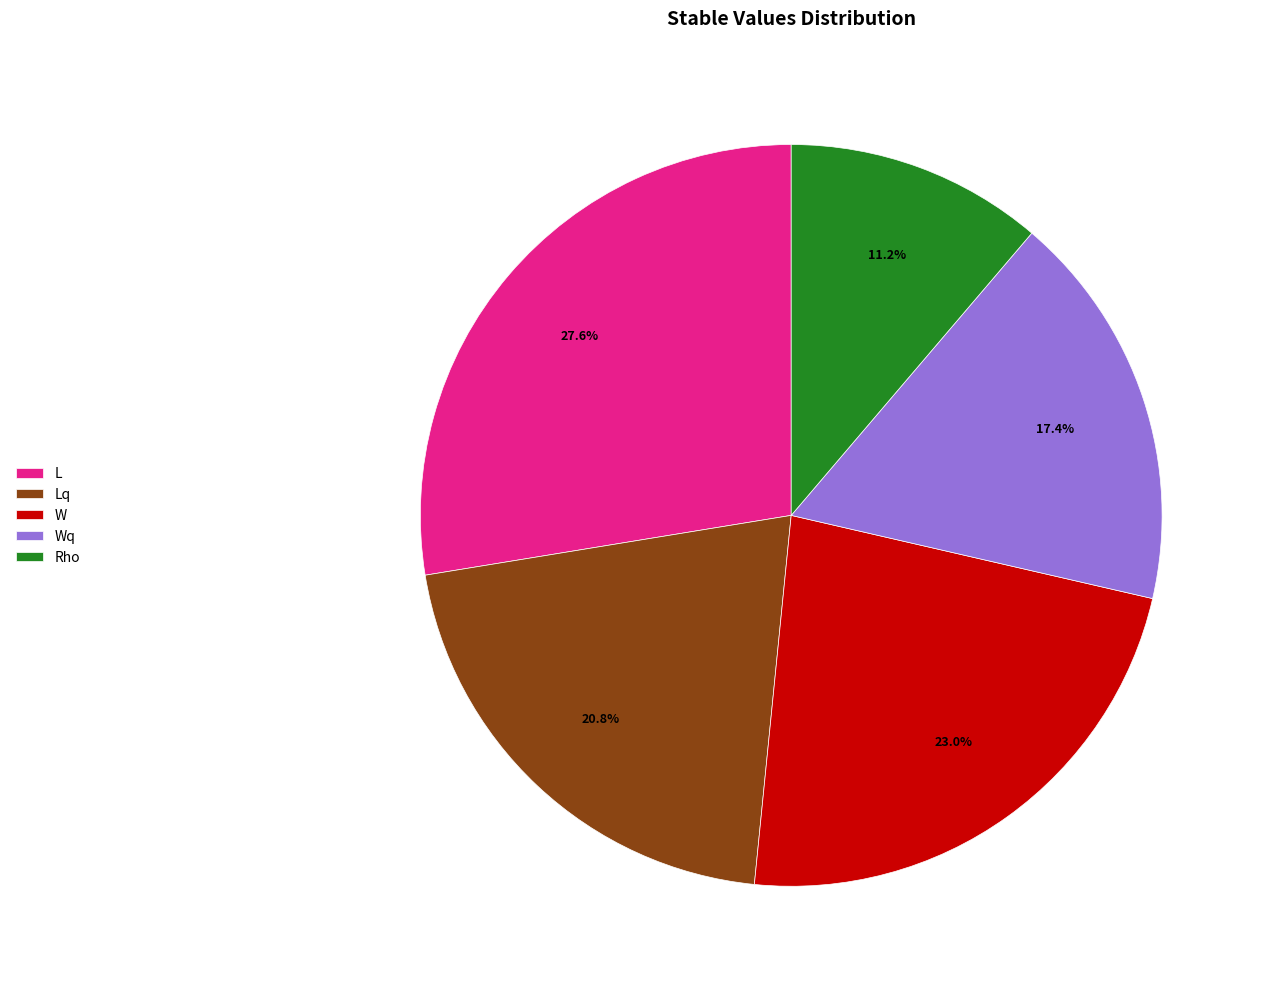

Is there a majority slice in this chart?

No